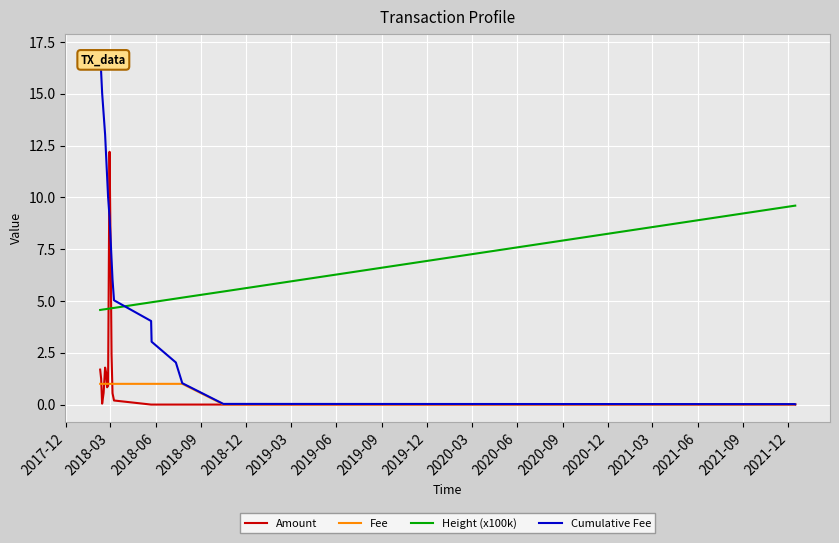

True or false: Height (x100k) and Fee intersect in this chart.

False